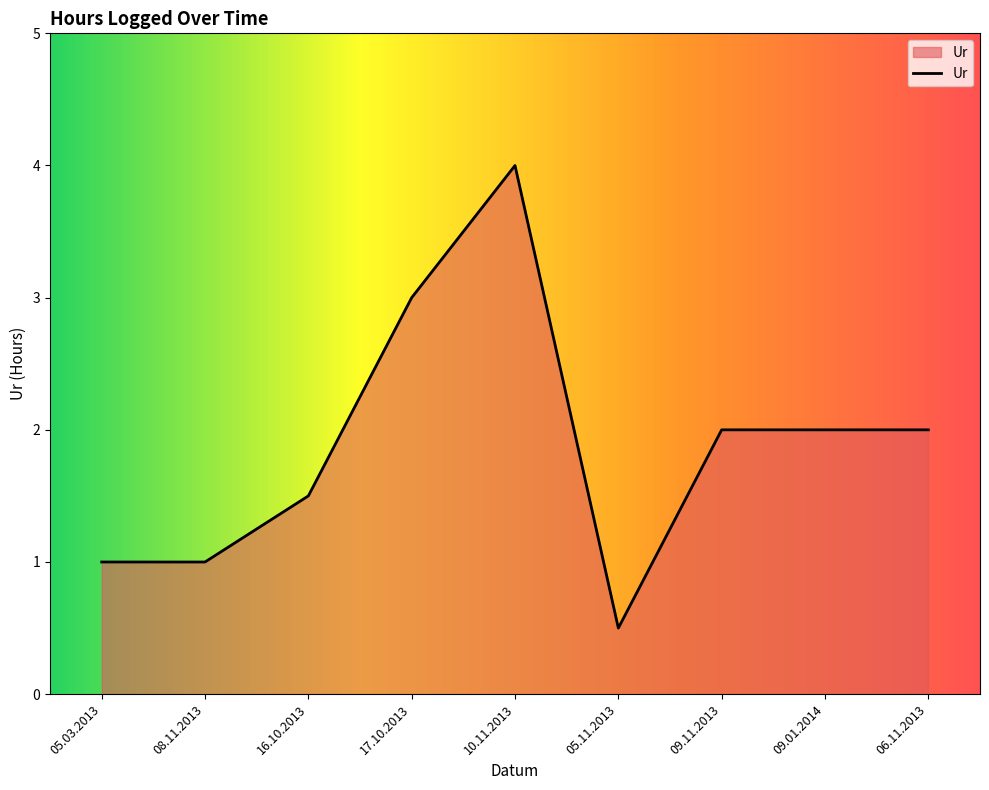

Does the chart display data point markers on the line(s)?

No